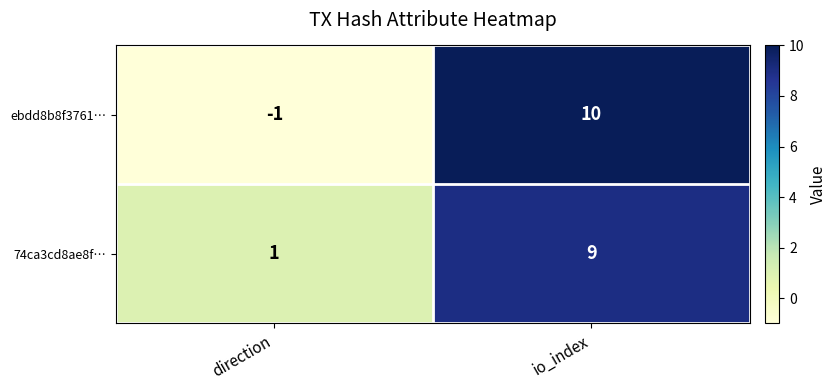

The 74ca3cd8ae8f… series shows 9 at io_index. True or false?

True